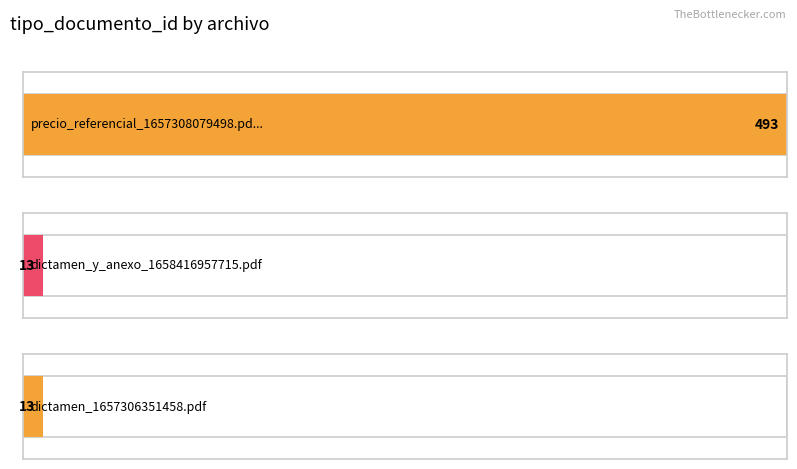

The value at precio_referencial_1657308079498.pdf is 493. True or false?

True